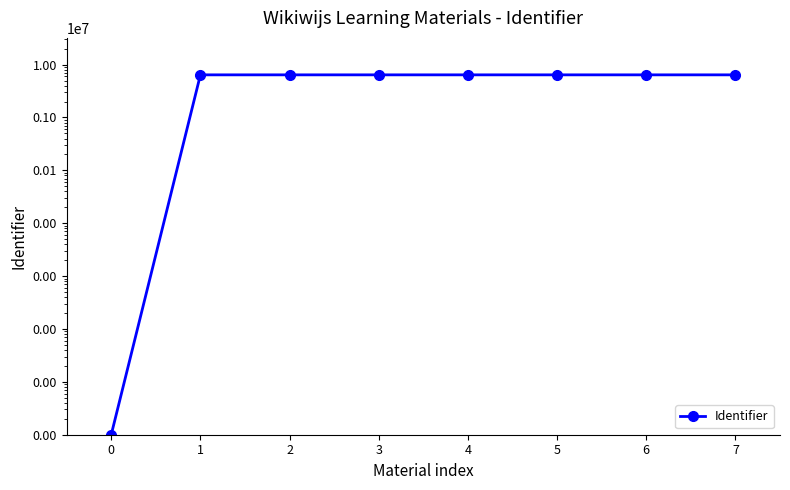

What is the greatest value displayed?

6397564